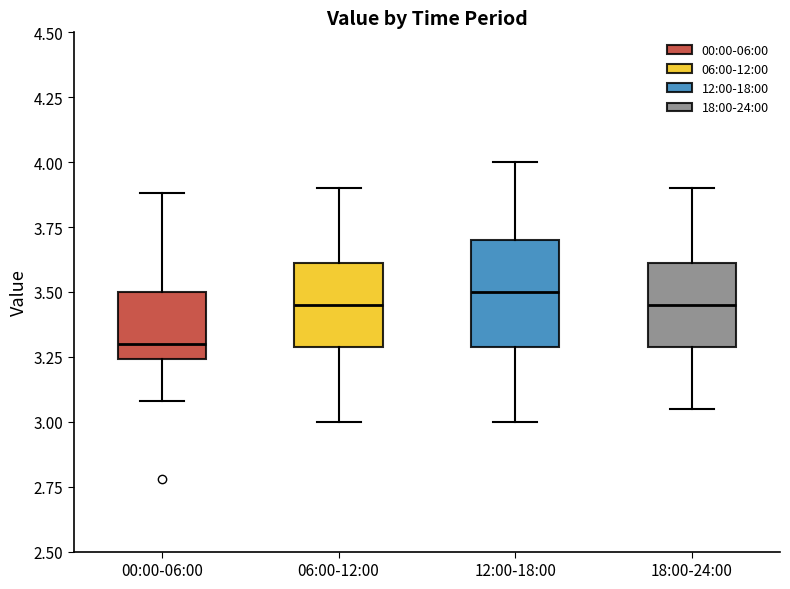

Reading left to right, read every box against the y-axis: the position of its median line, the range the box covers, and the ends of its whiskers. The values are not printed on the chart, so give them approximately, as read against the axis.

00:00-06:00: median 3.30, box 3.25 to 3.50, whiskers 3.10 to 3.90
06:00-12:00: median 3.45, box 3.30 to 3.60, whiskers 3.00 to 3.90
12:00-18:00: median 3.50, box 3.30 to 3.70, whiskers 3.00 to 4.00
18:00-24:00: median 3.45, box 3.30 to 3.60, whiskers 3.05 to 3.90